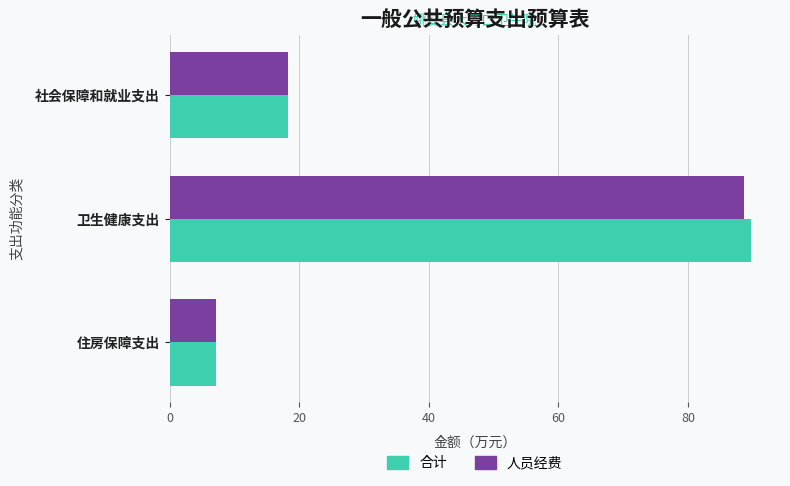

What are all the series names shown in the legend?

合计, 人员经费